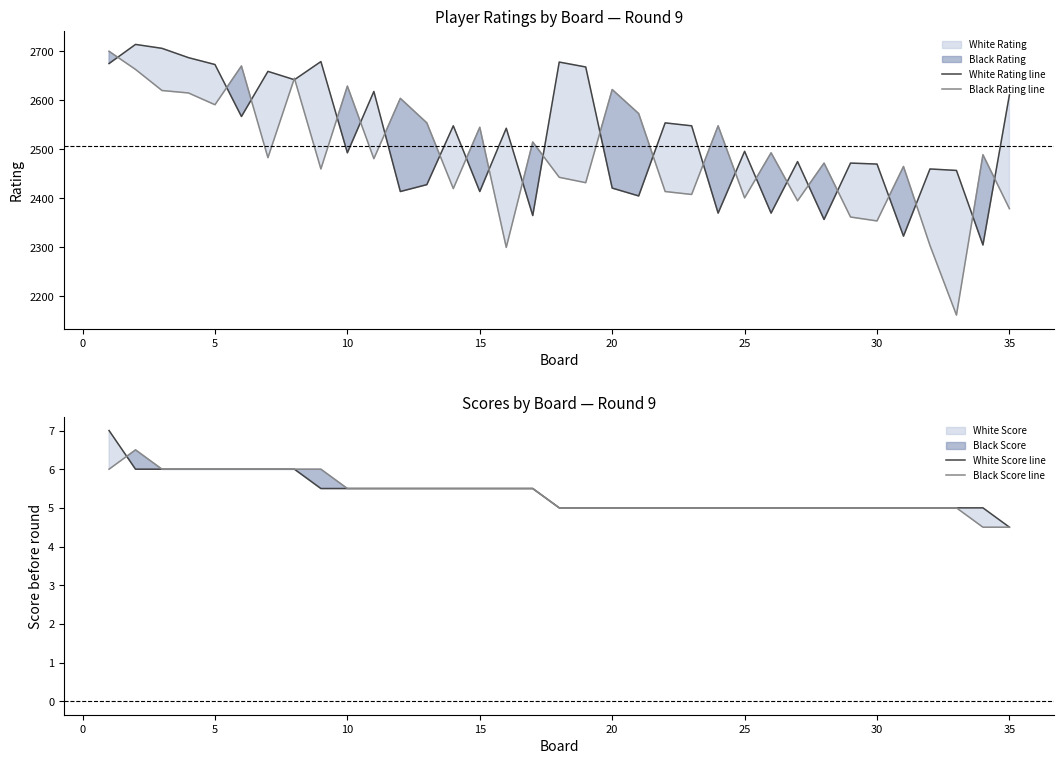

Is it true that White Score line equals 5.5 at 10?

True